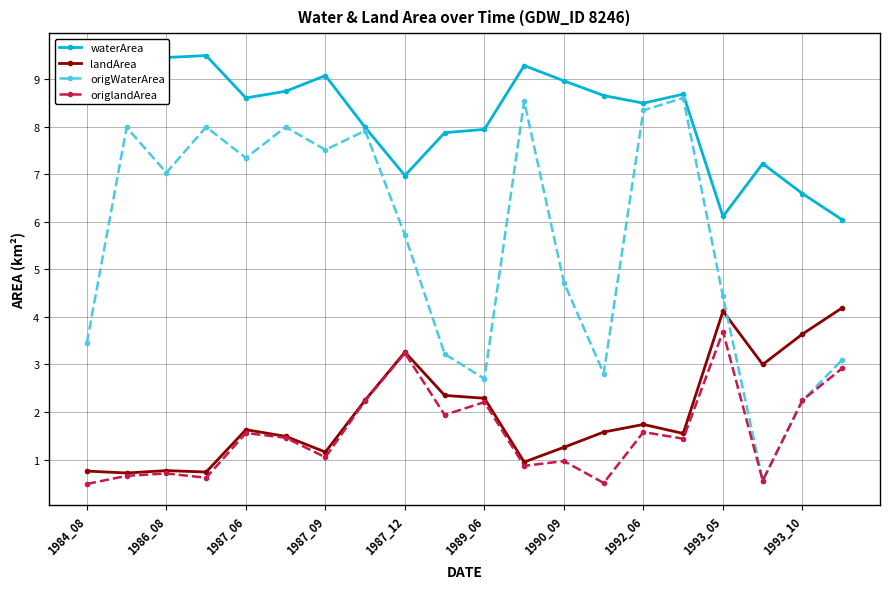

How many interior local valleys does the origWaterArea series have?

6